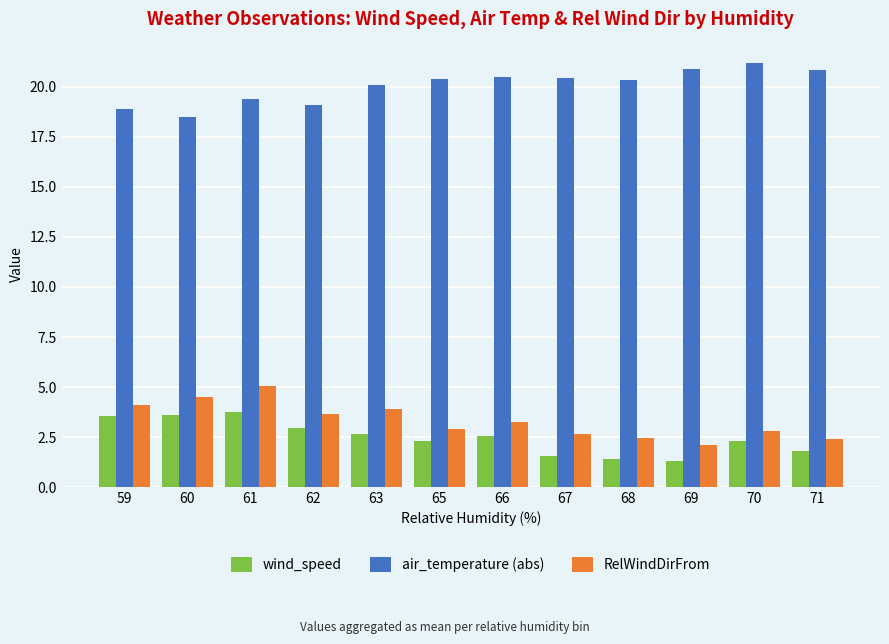

What is the value of the air_temperature (abs) bar at the 5th from the left?

20.1